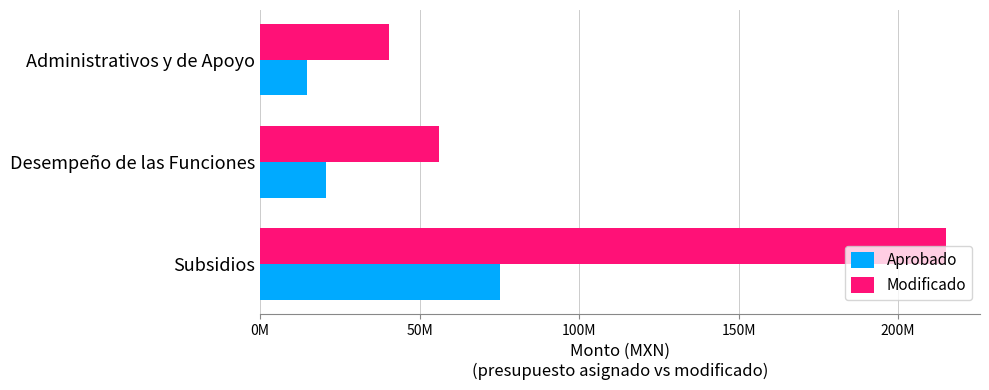

Which label corresponds to the smallest value in the chart?

Administrativos y de Apoyo